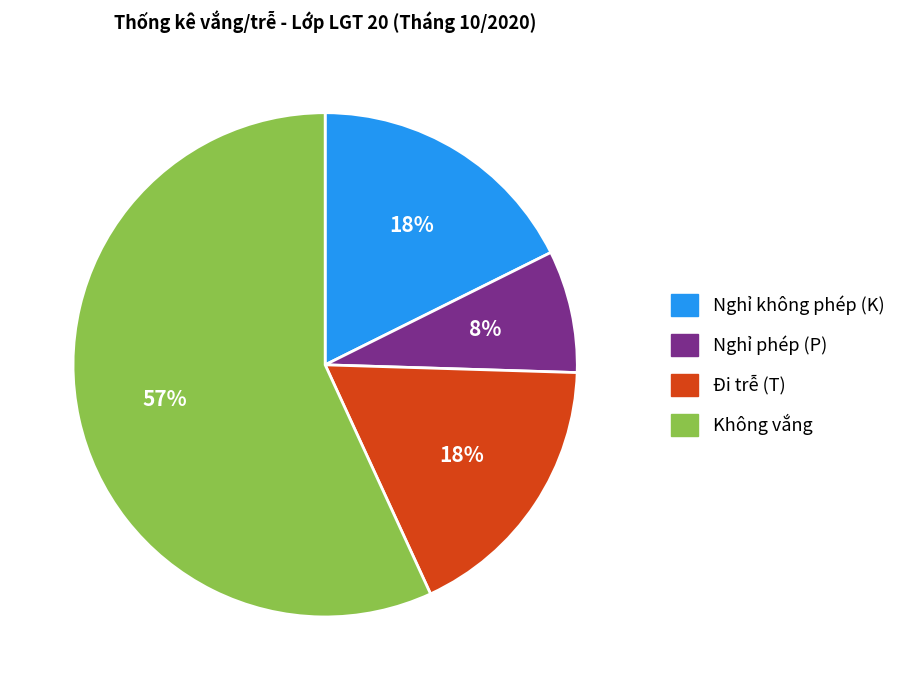

Between Nghỉ không phép (K) and Nghỉ phép (P), which is larger?

Nghỉ không phép (K)